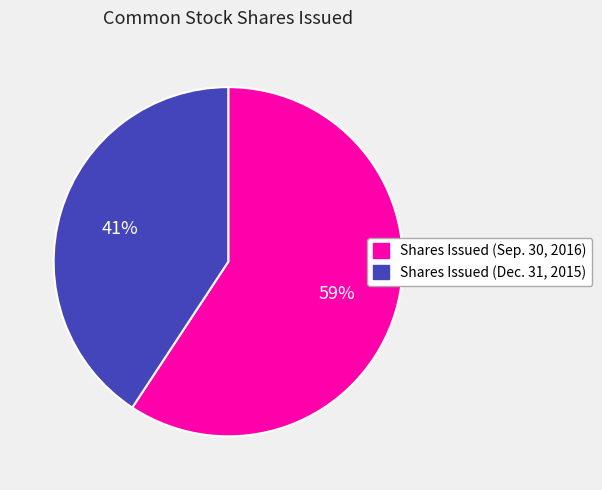

True or false: Shares Issued (Dec. 31, 2015) accounts for 29% of the total.

False